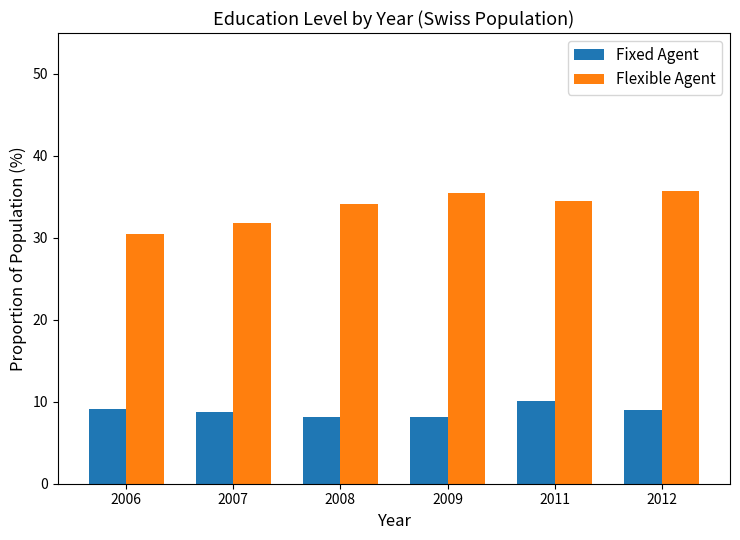

What is the difference between the maximum and minimum values in the Fixed Agent series?

2.0